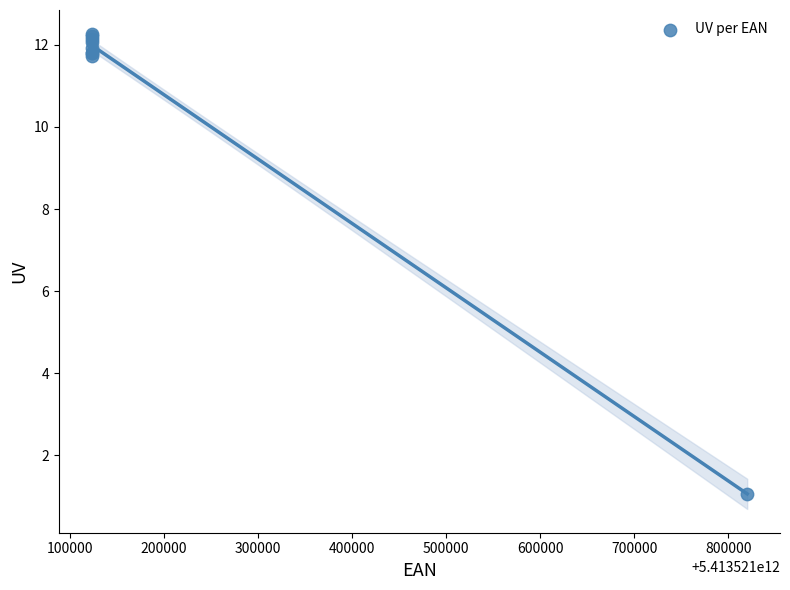

What Y value in the scatter plot is closest to 6?

1.1